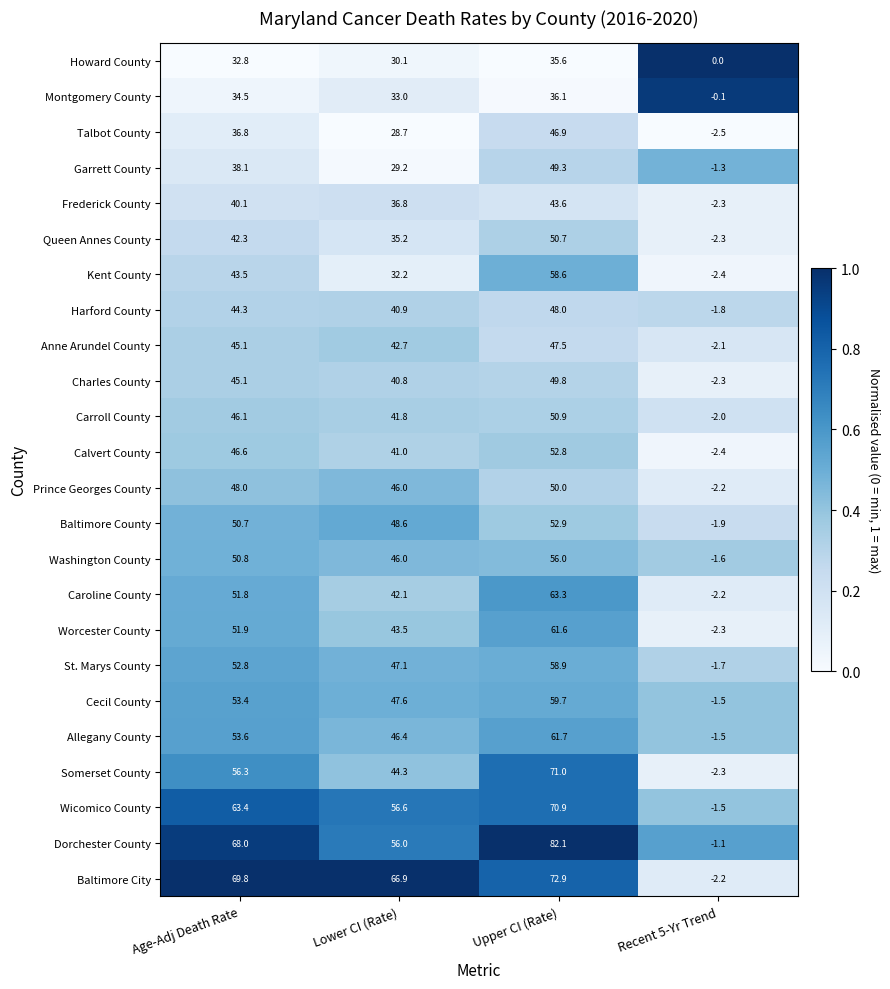

What is the spread (max minus min) of values at Lower CI (Rate)?

38.2